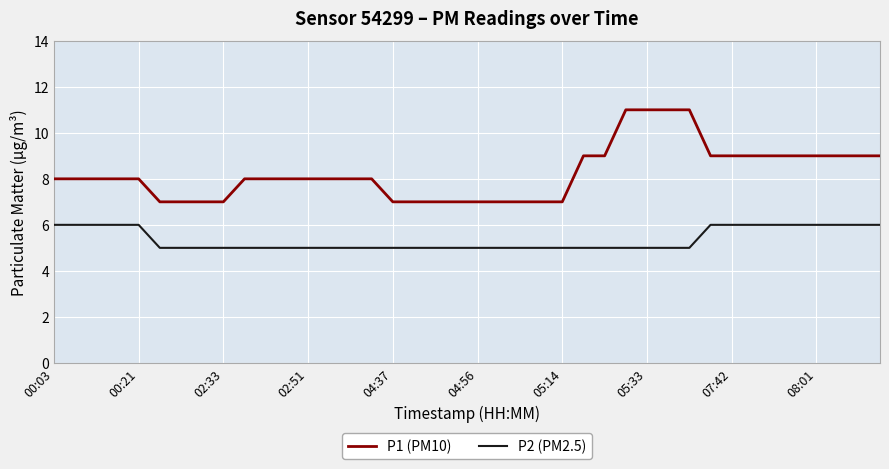

Which series has the largest total across all categories?

P1 (PM10)